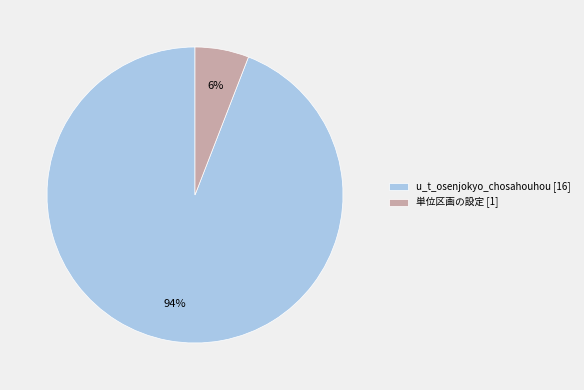

Combined, do 単位区画の設定 and u_t_osenjokyo_chosahouhou account for over 50%?

Yes